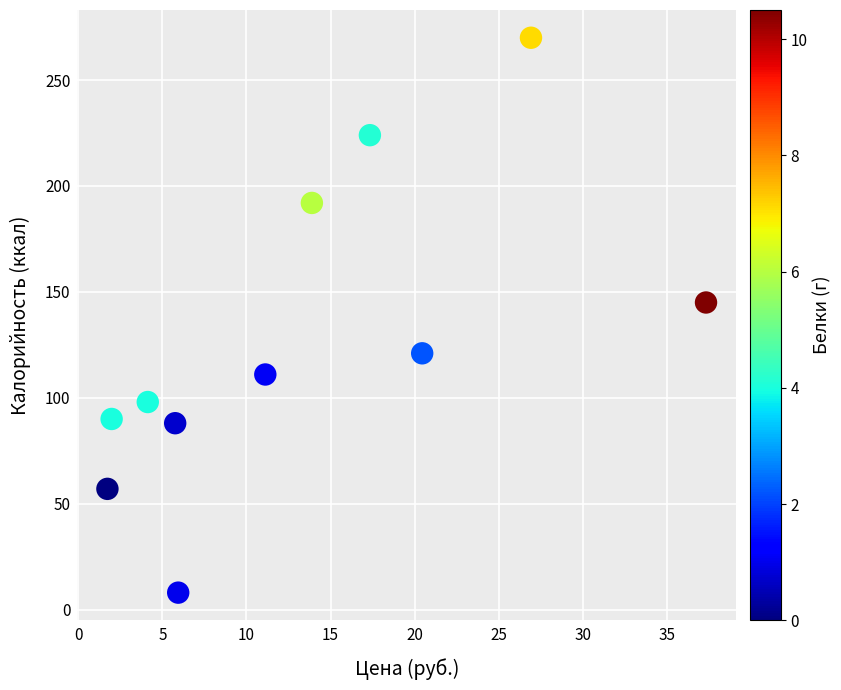

What is the average Y value?

128